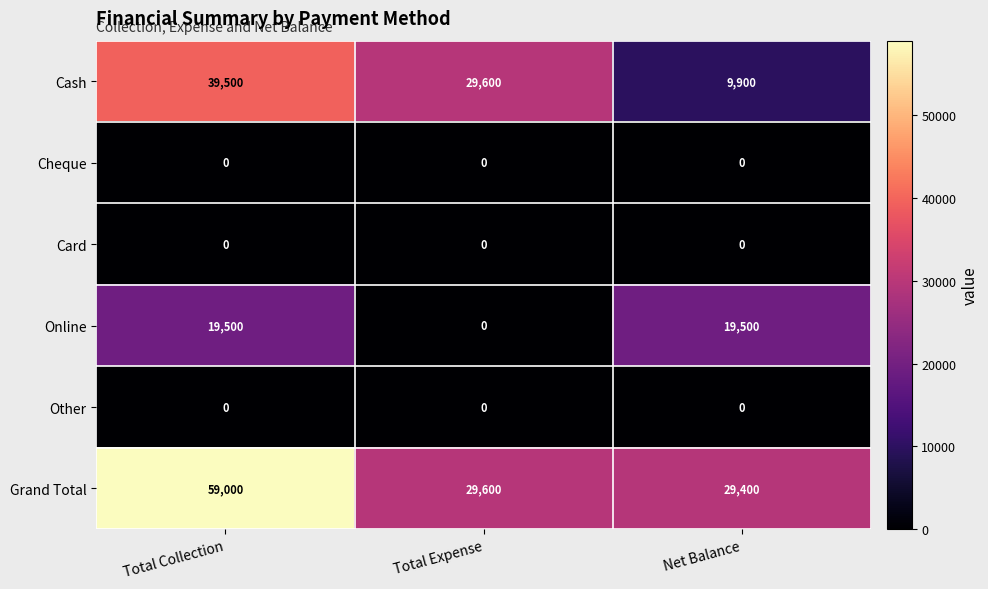

What is the total value across all series at Total Collection?

118000